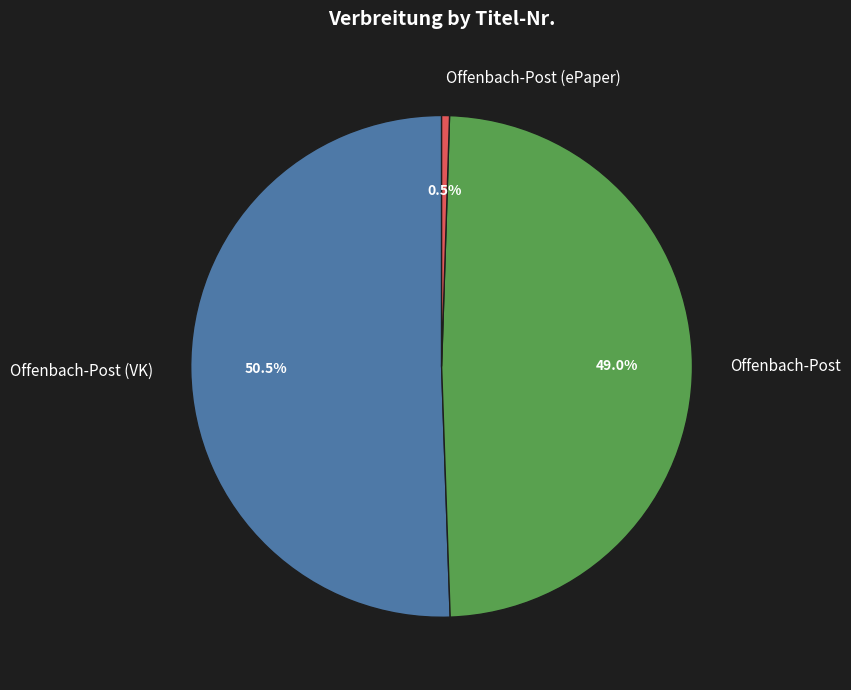

Is there a majority slice in this chart?

Yes